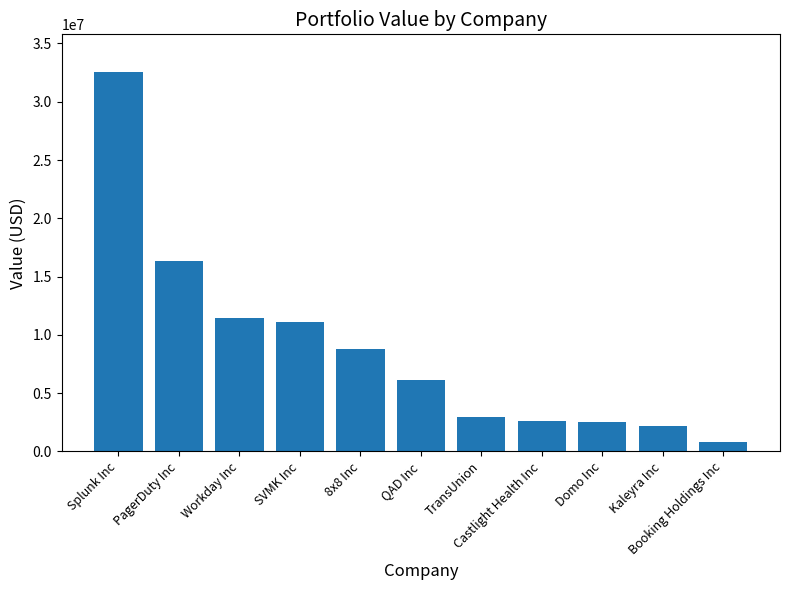

What is the value of the 7th bar from the left?

2974000